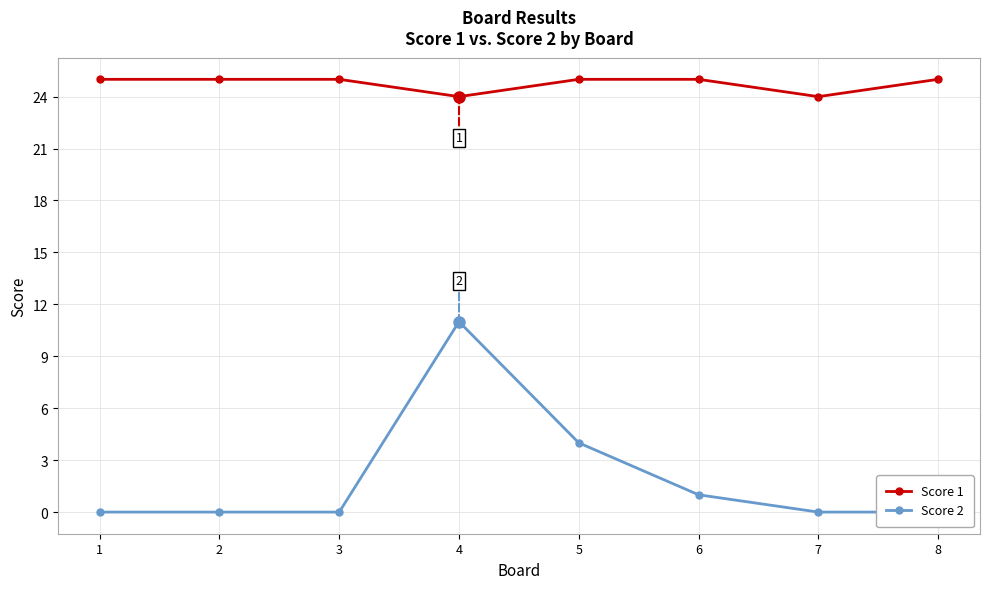

Reading right to left, list all the values displayed in this chart.

Score 1: 8=25	7=24	6=25	5=25	4=24	3=25	2=25	1=25
Score 2: 8=0	7=0	6=1	5=4	4=11	3=0	2=0	1=0